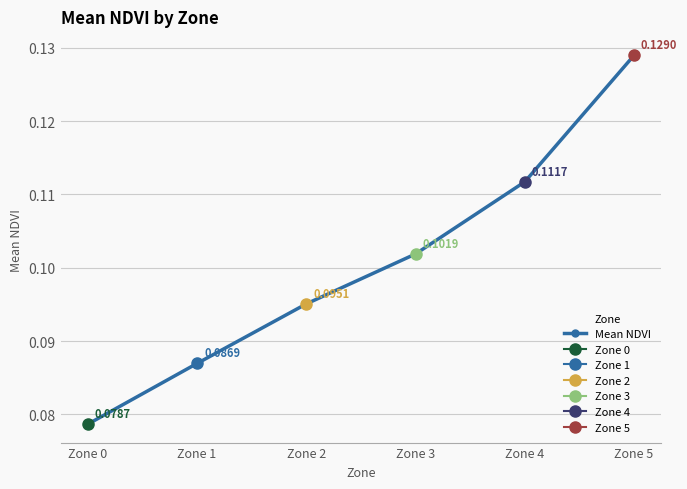

Is it true that the value at Zone 1 is 0.1?

True